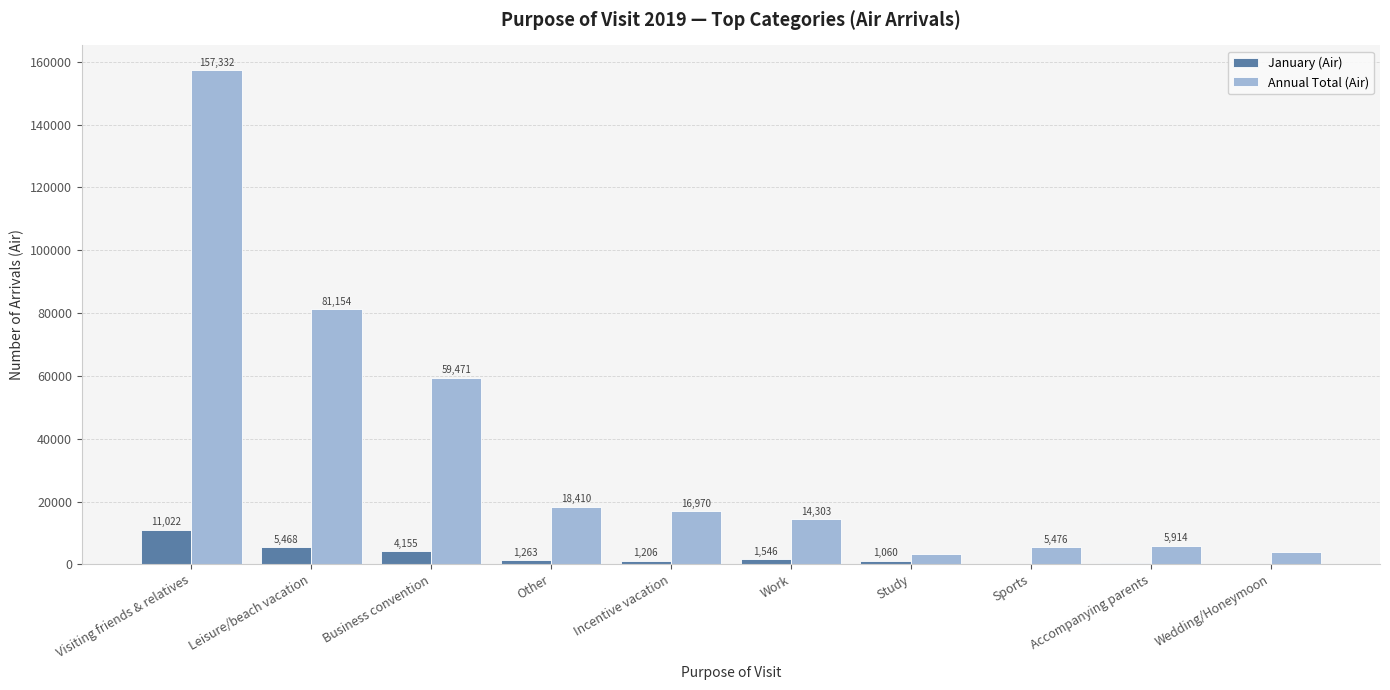

The Annual Total (Air) series shows 14303 at Work. True or false?

True